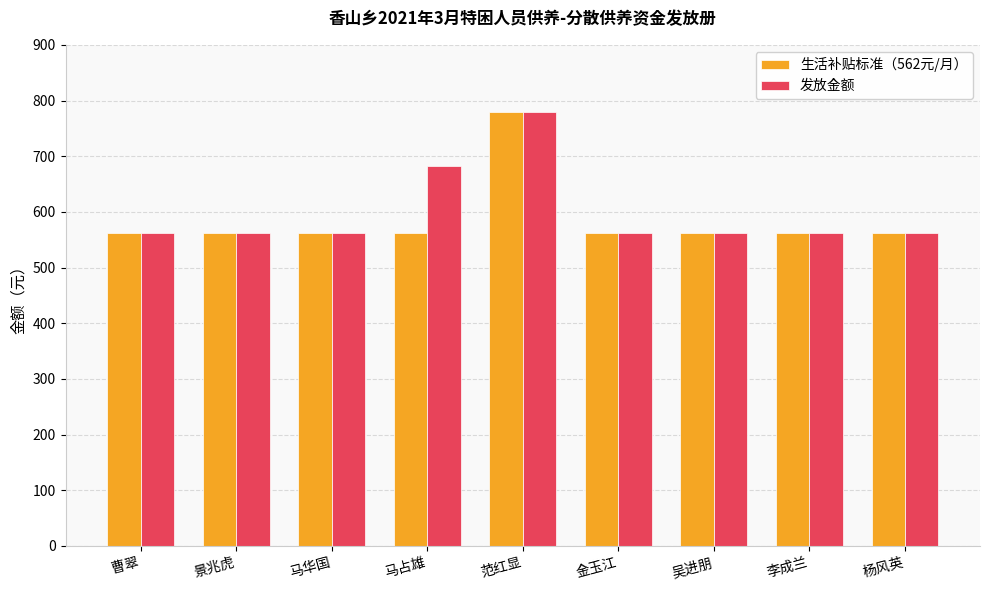

Which label corresponds to the largest value in the chart?

范红显